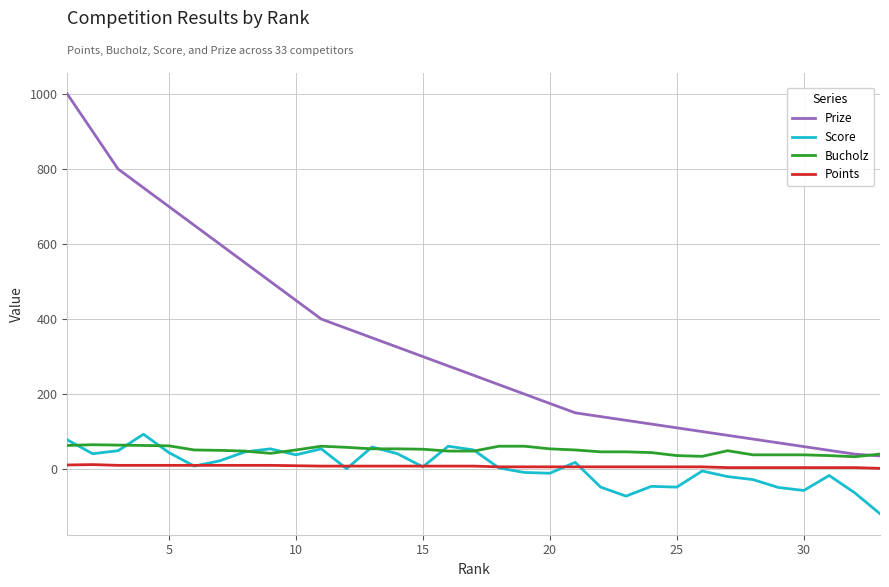

True or false: Bucholz and Points cross at least once.

False